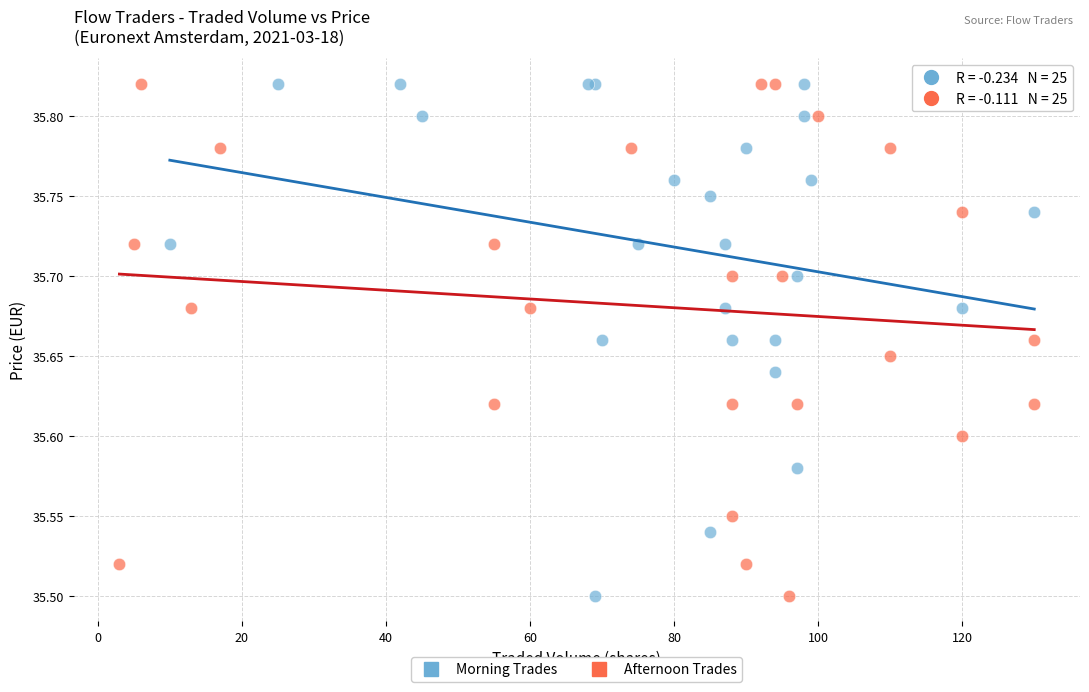

What are all the series names shown in the legend?

Morning Trades, Afternoon Trades